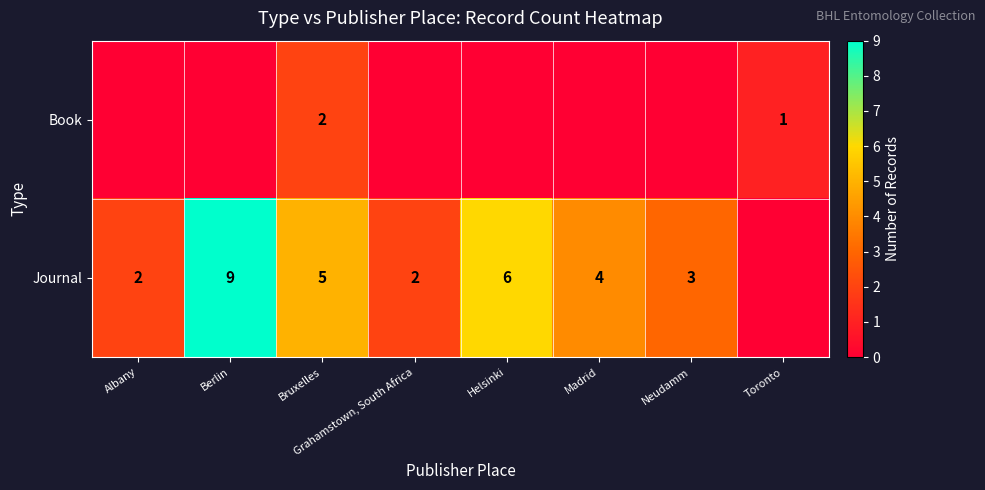

The Journal series shows 3 at Berlin. True or false?

False